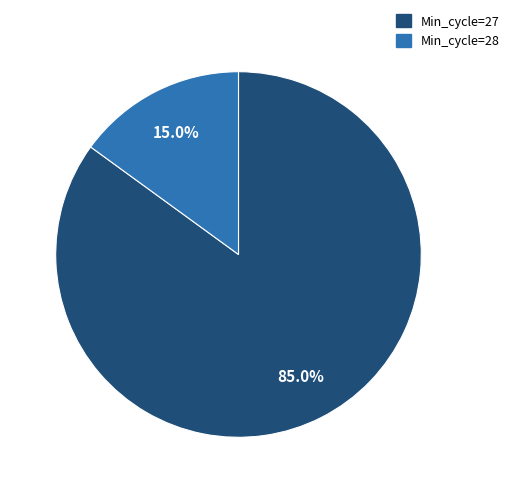

Is there a majority slice in this chart?

Yes